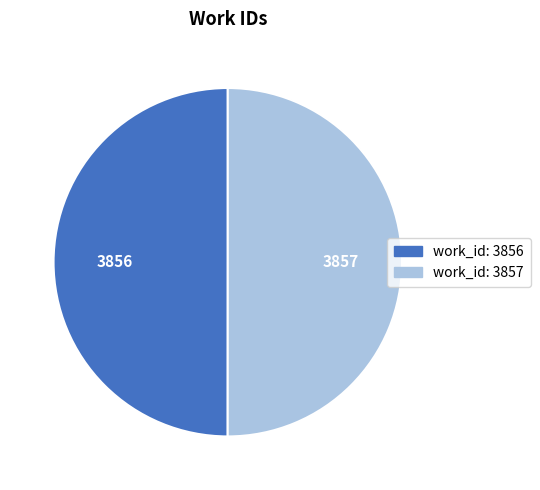

Is it true that work_id: 3857 is 37% of the pie?

False